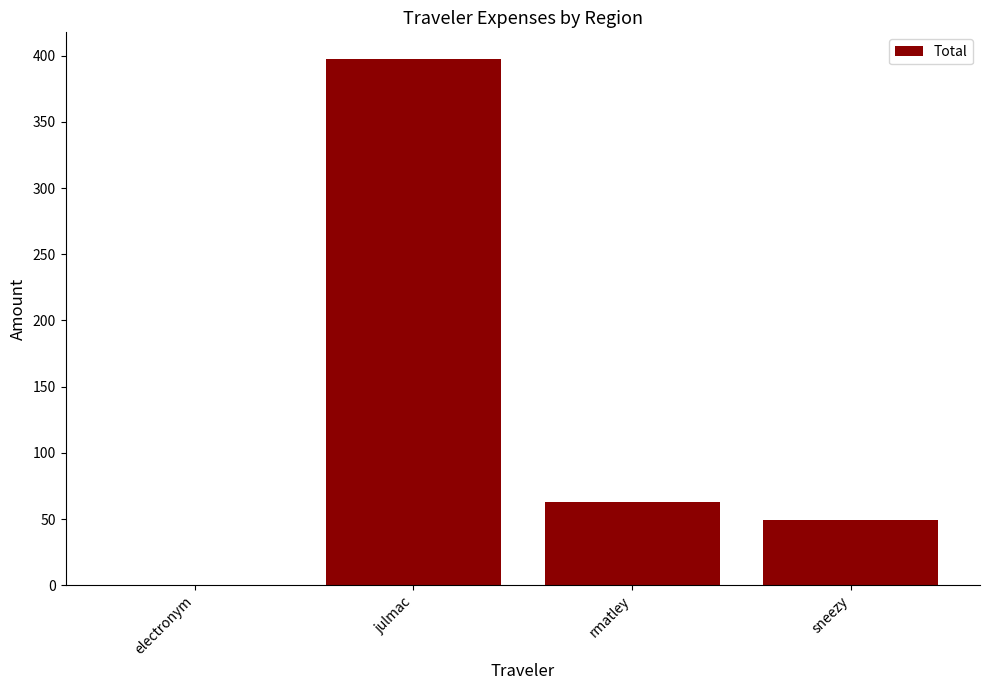

What is the sum of all values?

509.9